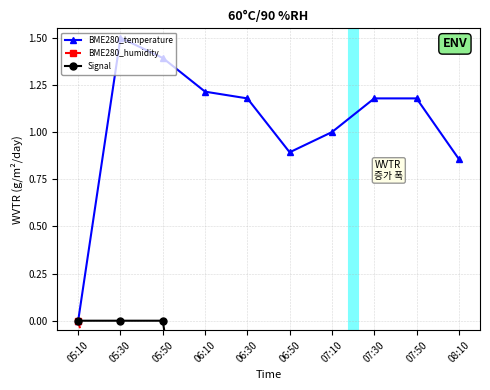

Rank the series by their maximum value, from lowest to highest.

BME280_humidity, Signal, BME280_temperature